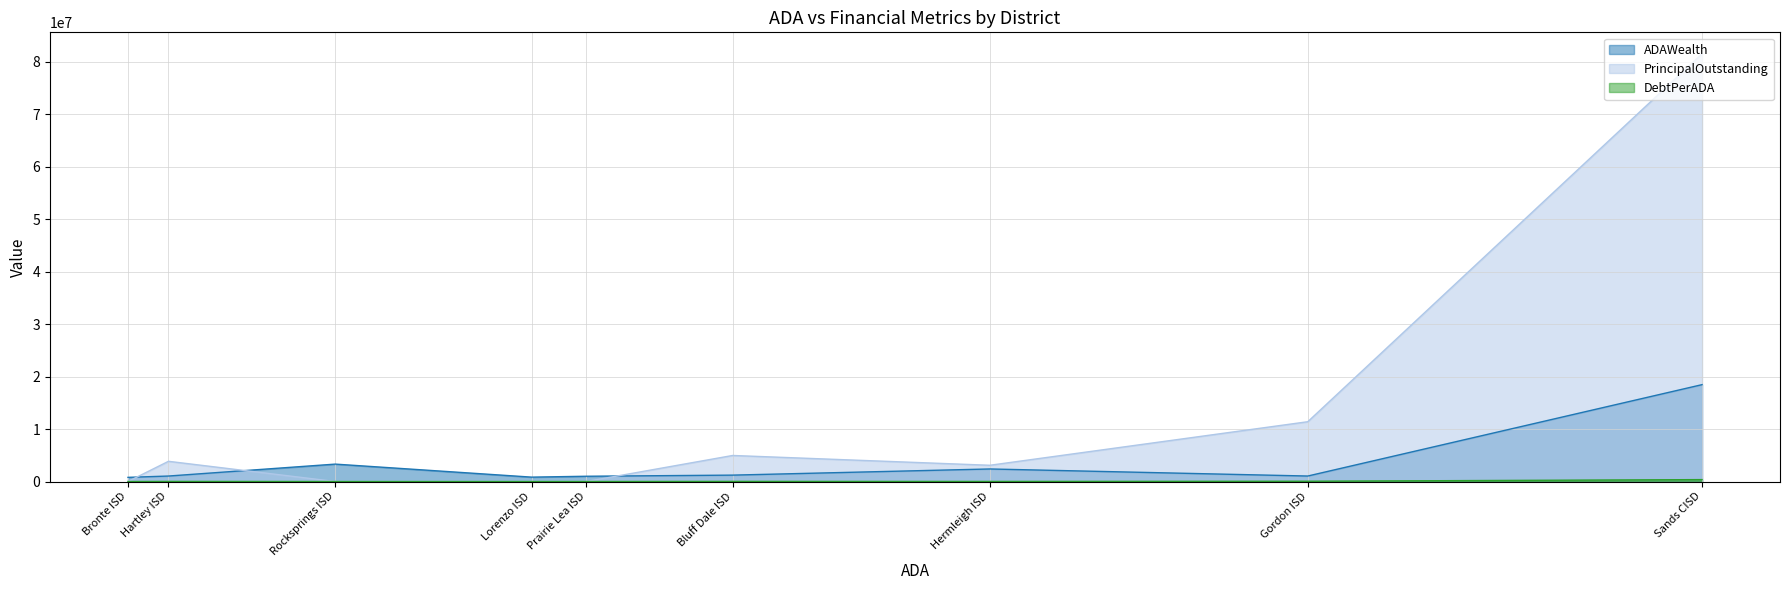

Rank the series by their maximum value, from lowest to highest.

DebtPerADA, ADAWealth, PrincipalOutstanding